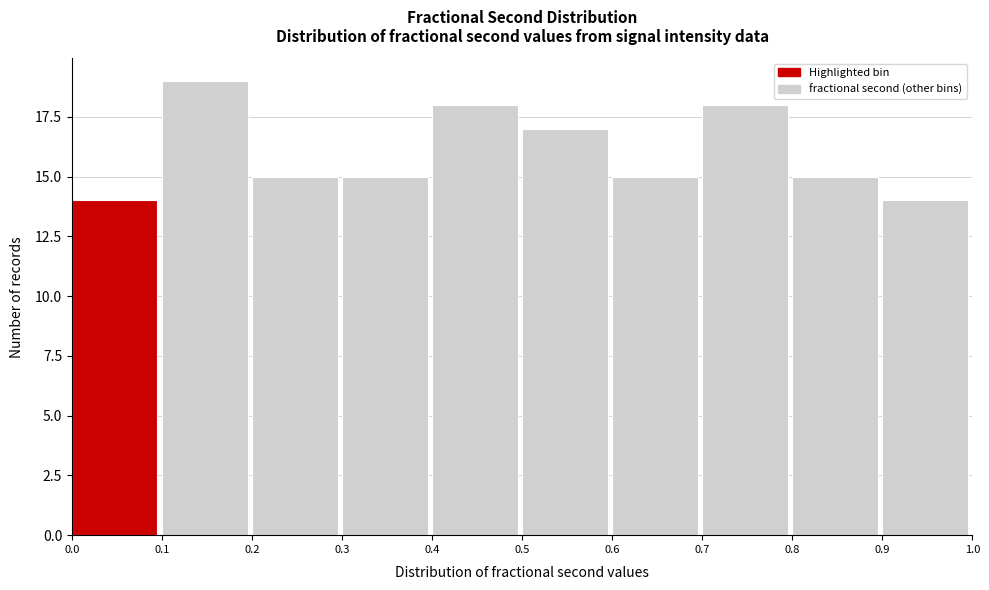

Over which range of the x-axis is the bar tallest?

0.1 to 0.2